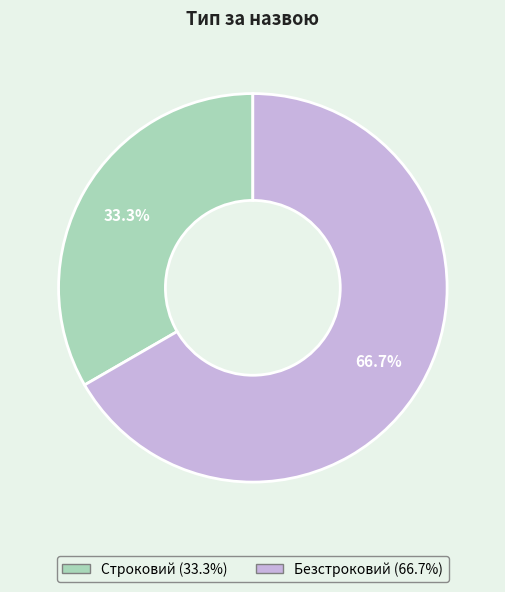

Approximately how many times larger is the value at Безстроковий compared to Строковий?

2.0